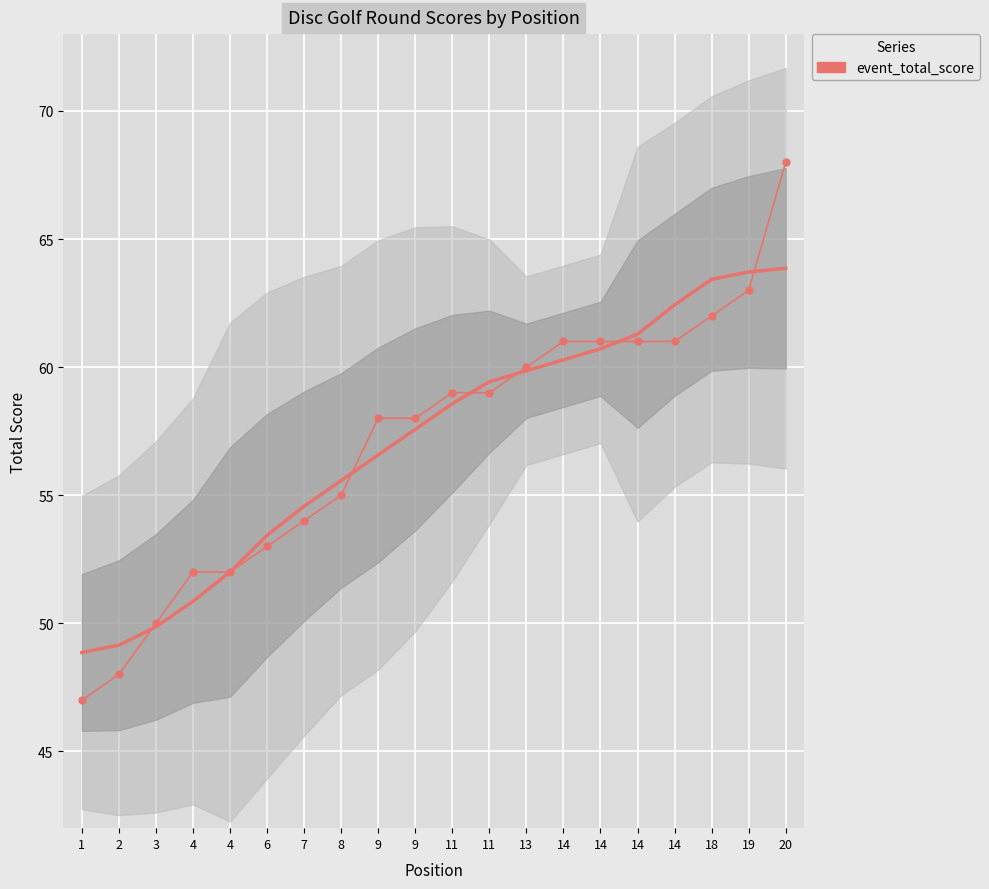

Which label corresponds to the largest value in the chart?

20